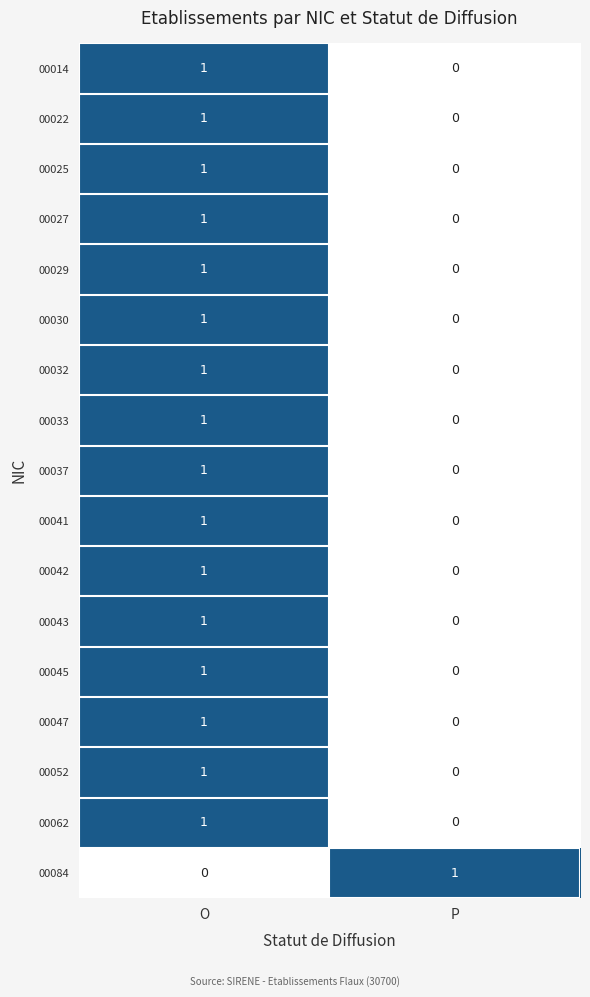

True or false: 00037 has a value of 1 at O.

True